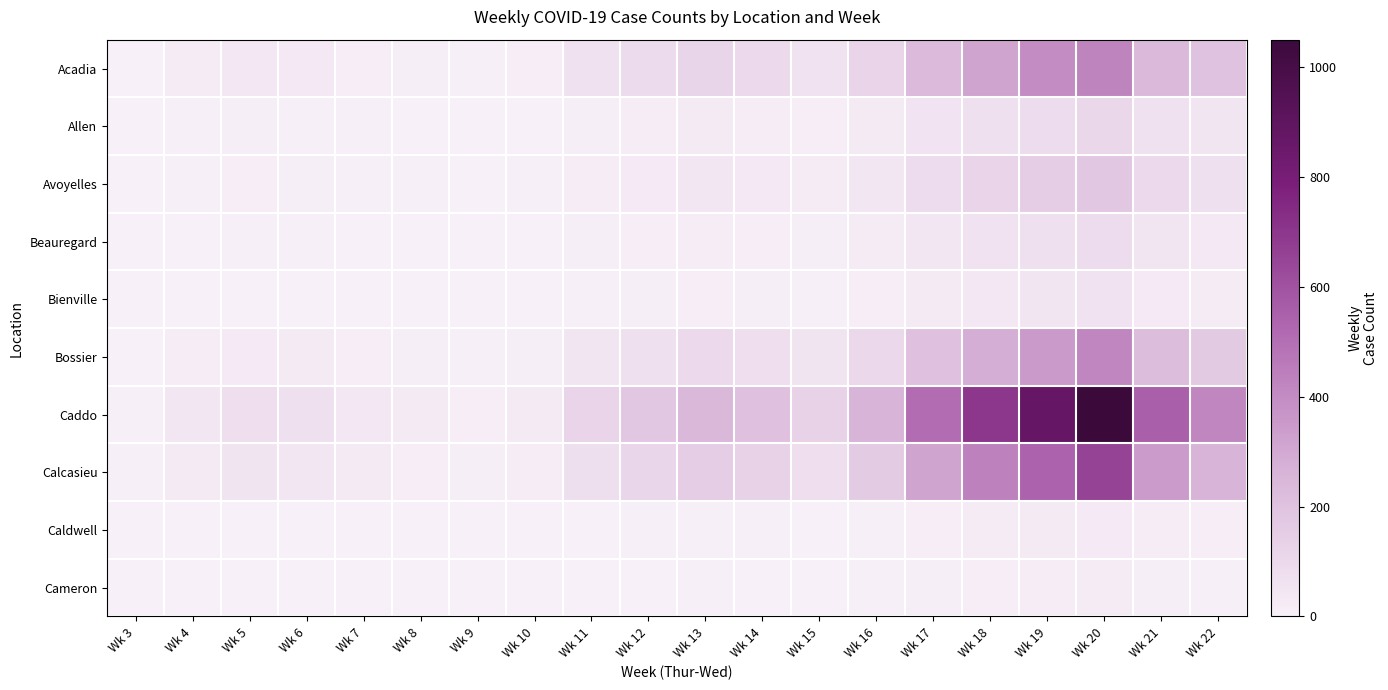

At how many categories does at least one series exceed 186?

9